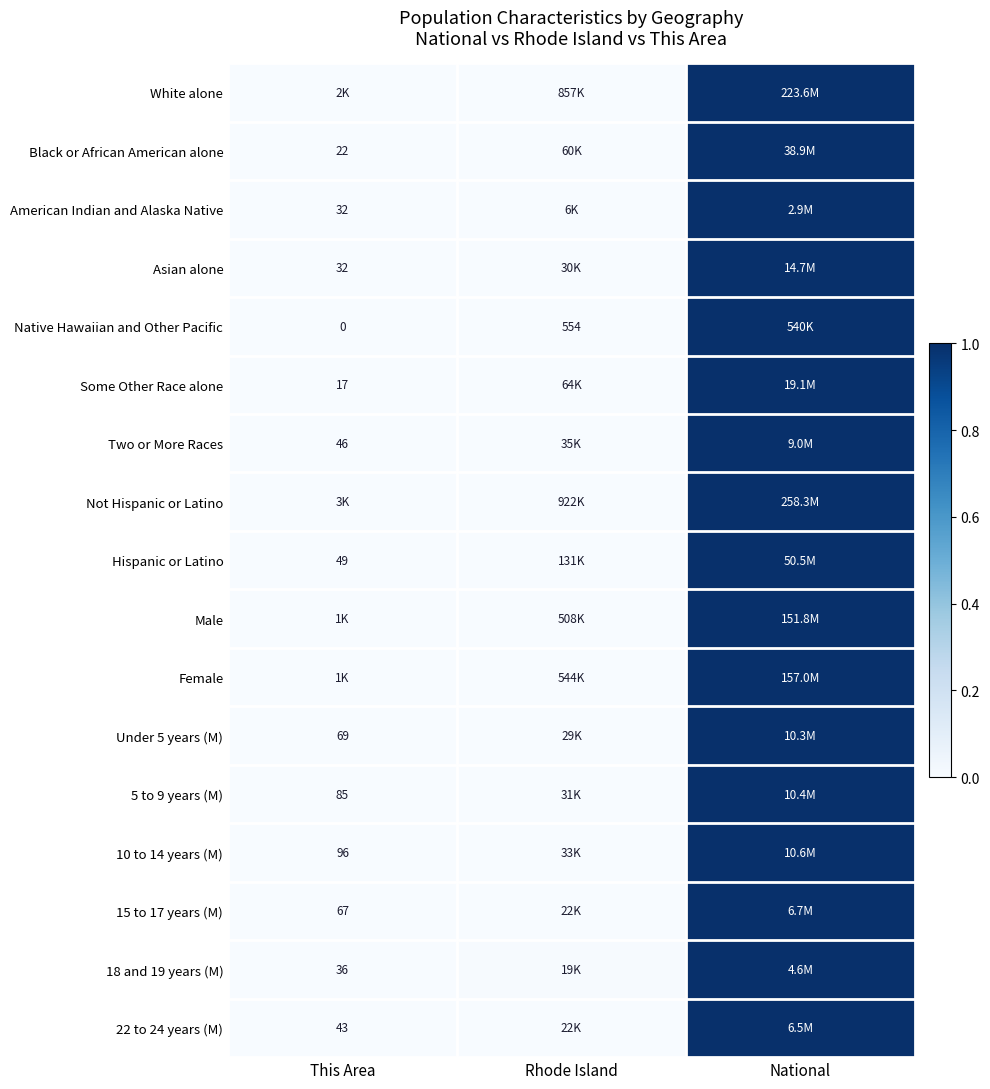

What is the maximum value shown in the chart?

1.0